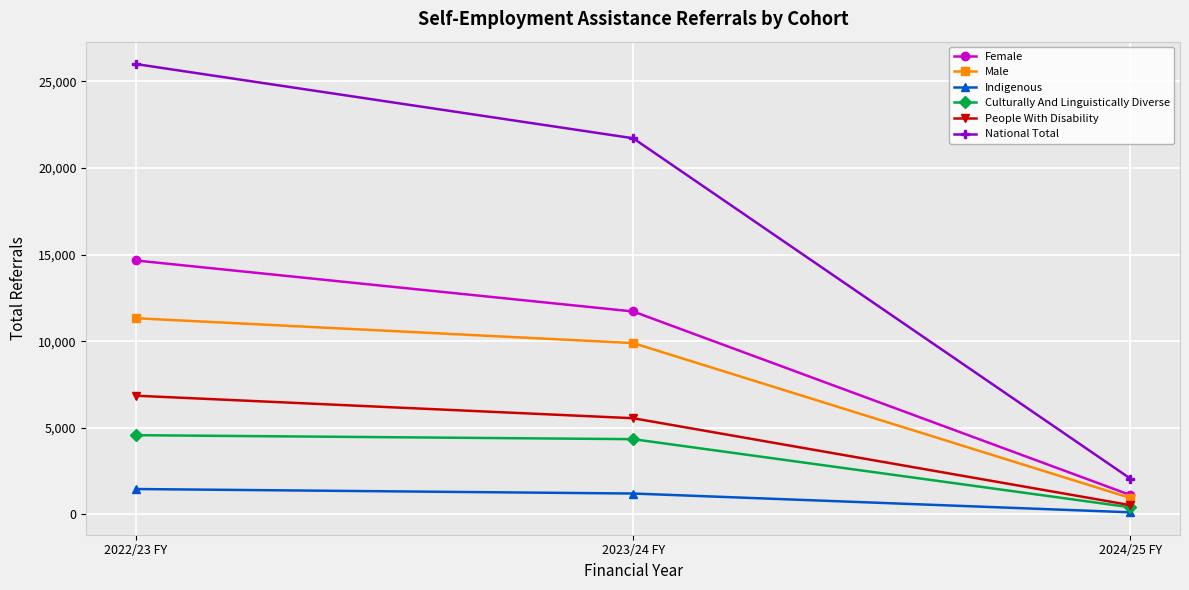

What is the sum of the People With Disability values at 2023/24 FY and 2022/23 FY?

12400